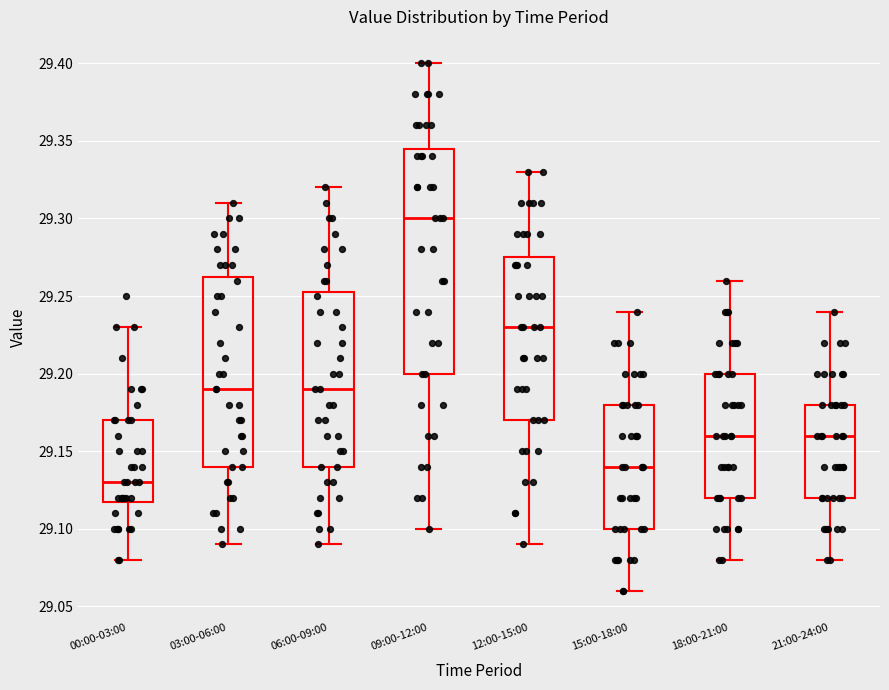

Reading left to right, read every box against the y-axis: the position of its median line, the range the box covers, and the ends of its whiskers. The values are not printed on the chart, so give them approximately, as read against the axis.

00:00-03:00: median 29.130, box 29.120 to 29.170, whiskers 29.080 to 29.230
03:00-06:00: median 29.190, box 29.140 to 29.265, whiskers 29.090 to 29.310
06:00-09:00: median 29.190, box 29.140 to 29.255, whiskers 29.090 to 29.320
09:00-12:00: median 29.300, box 29.200 to 29.345, whiskers 29.100 to 29.400
12:00-15:00: median 29.230, box 29.170 to 29.275, whiskers 29.090 to 29.330
15:00-18:00: median 29.140, box 29.100 to 29.180, whiskers 29.060 to 29.240
18:00-21:00: median 29.160, box 29.120 to 29.200, whiskers 29.080 to 29.260
21:00-24:00: median 29.160, box 29.120 to 29.180, whiskers 29.080 to 29.240